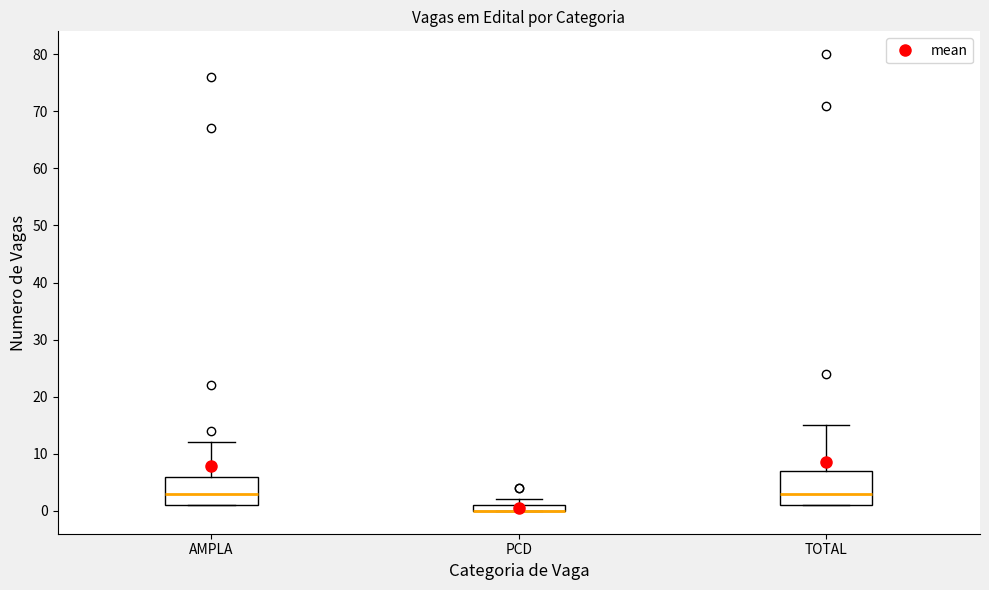

Where is the upper edge of the box for AMPLA on the y-axis? The values are not printed on the chart, so give them approximately, as read against the axis.

6